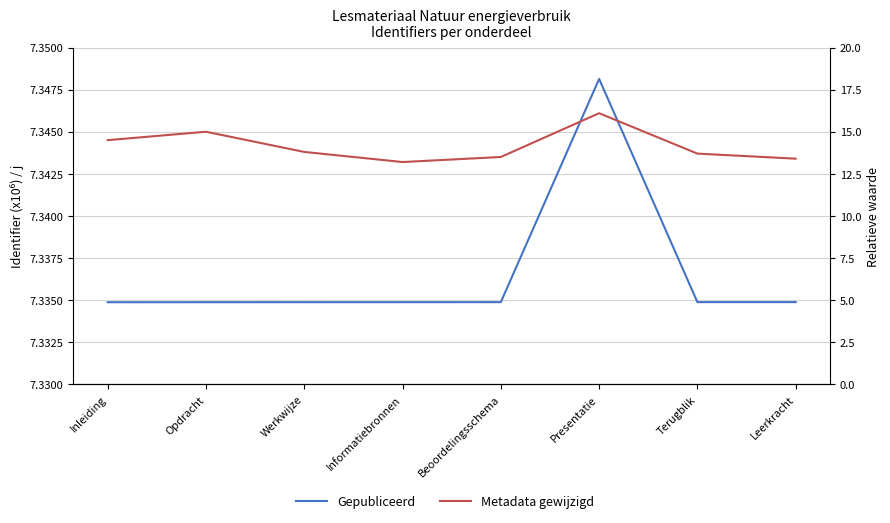

The value of Metadata gewijzigd at Informatiebronnen is 7.6. True or false?

False